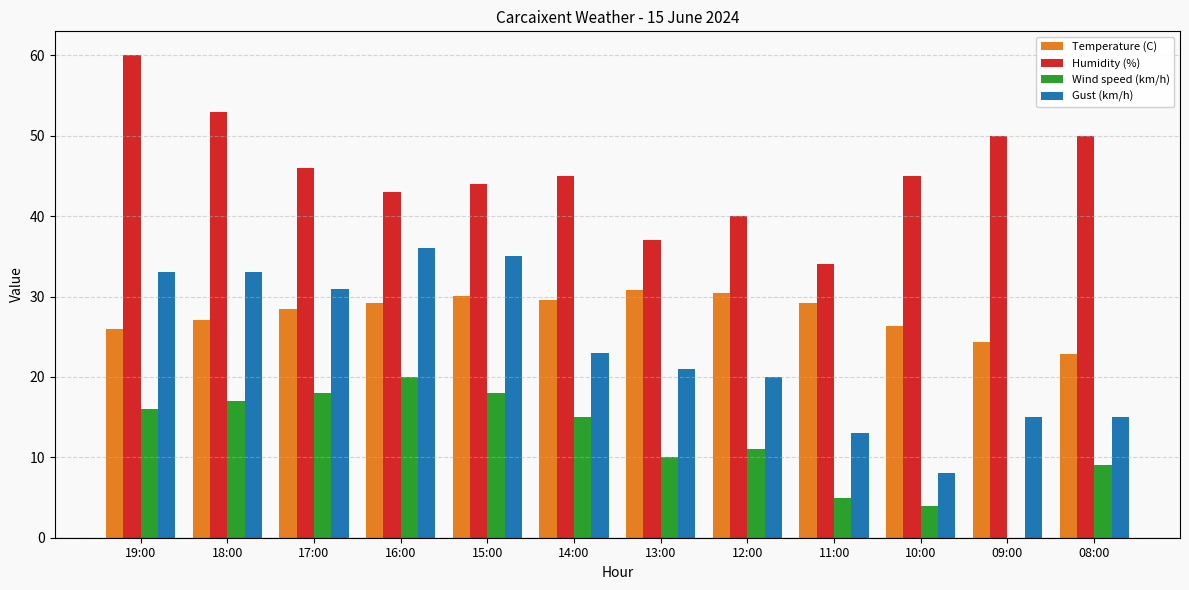

Read the Temperature (C) value at 14:00.

29.6